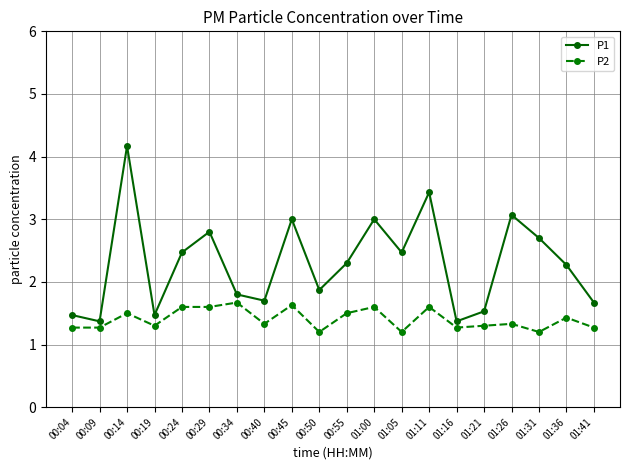

What is the maximum value for P2?

1.7